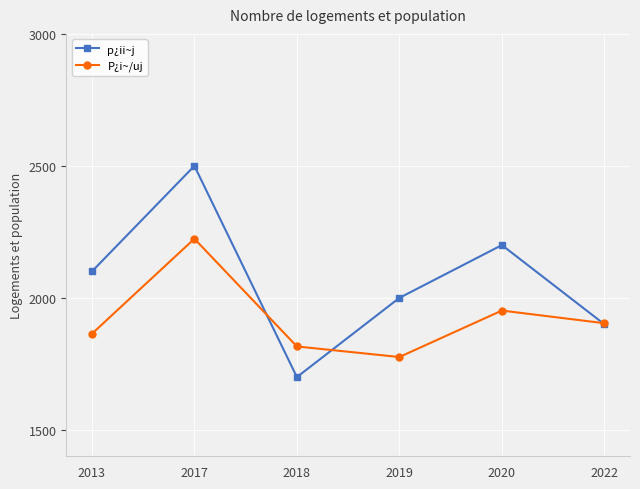

Which label corresponds to the smallest value in the chart?

2018